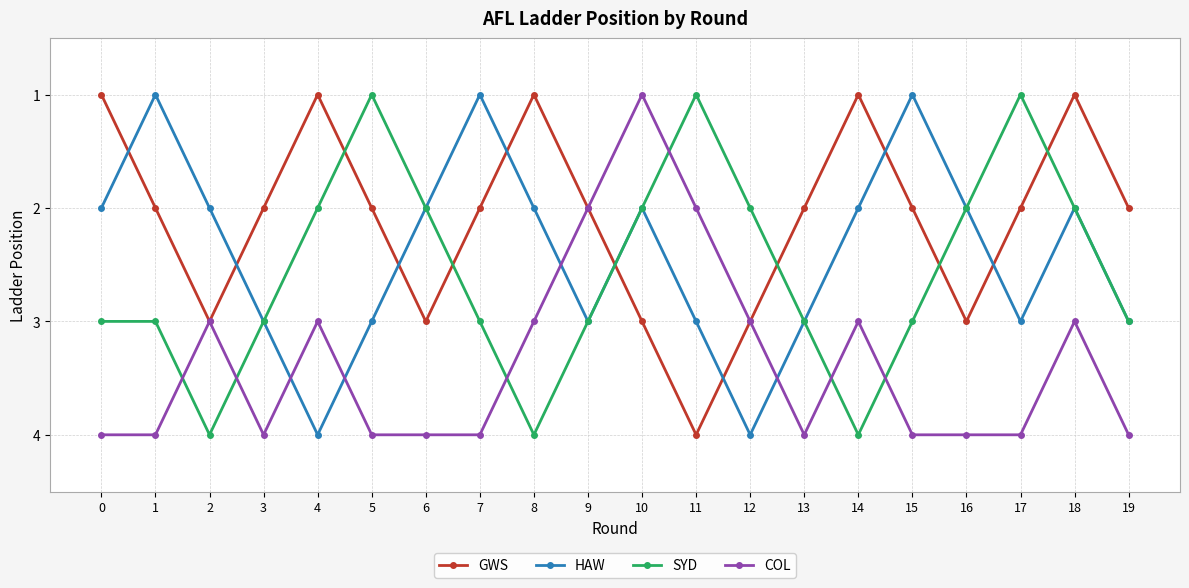

What is the sum of the HAW values at 10 and 9?

5